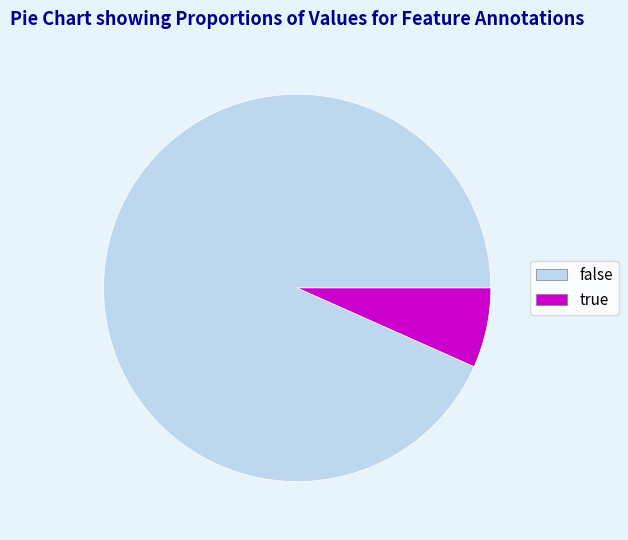

How many slices are in this pie chart?

2